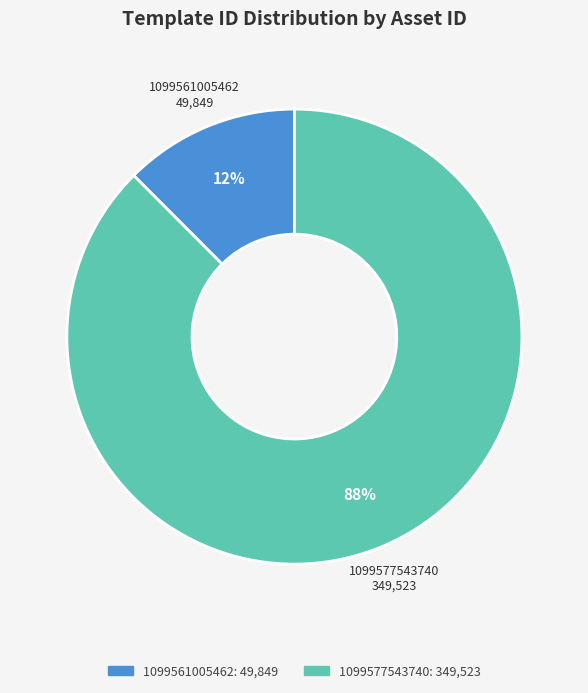

What is the smallest slice in the pie chart?

1099561005462